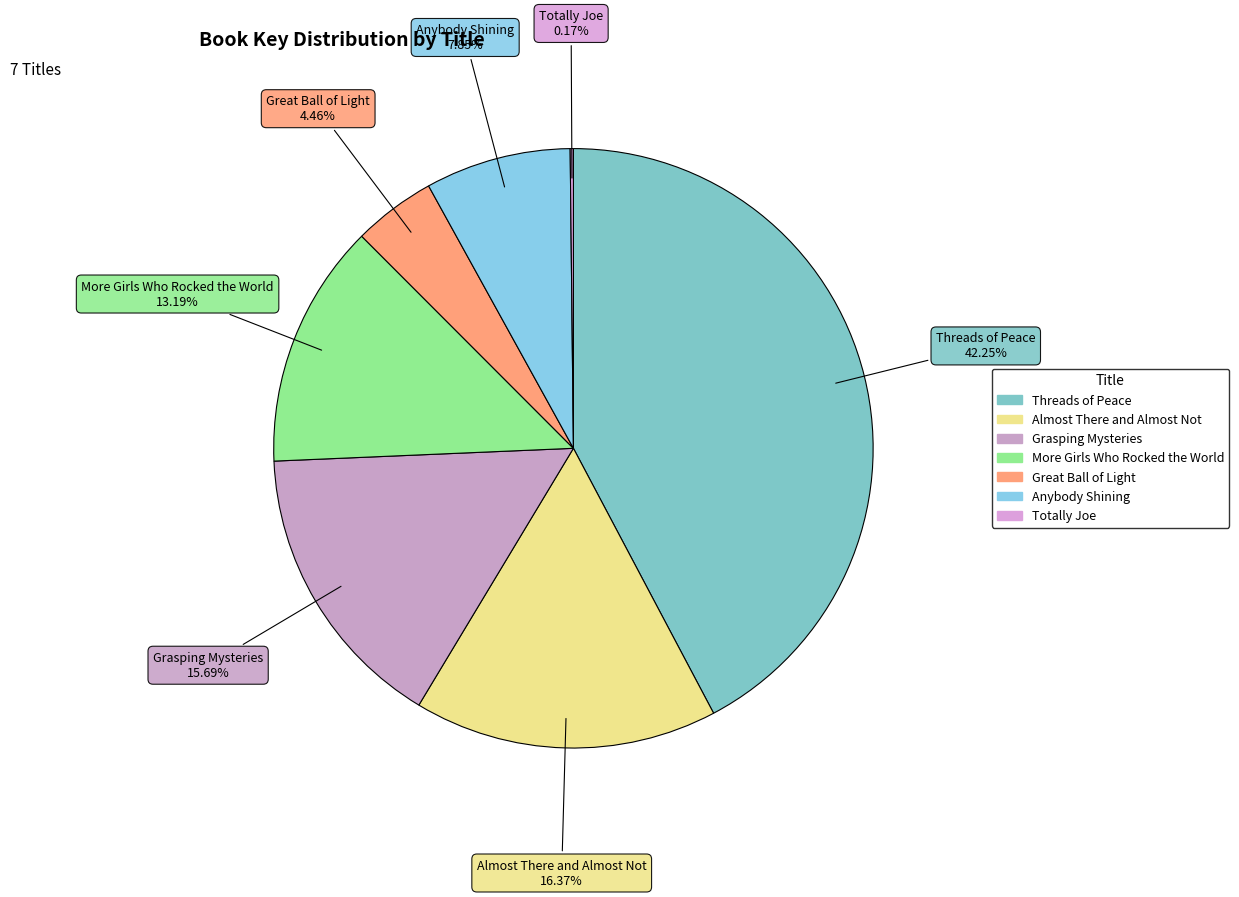

Which slice is the largest?

Threads of Peace